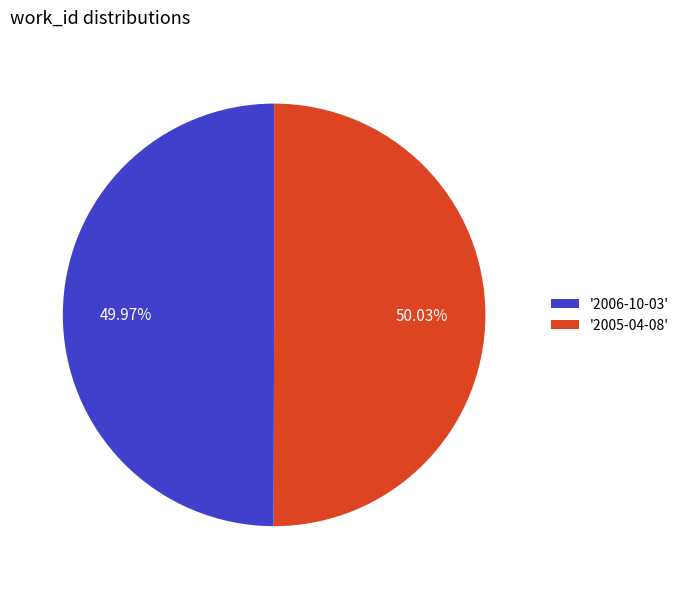

How many slices are in this pie chart?

2